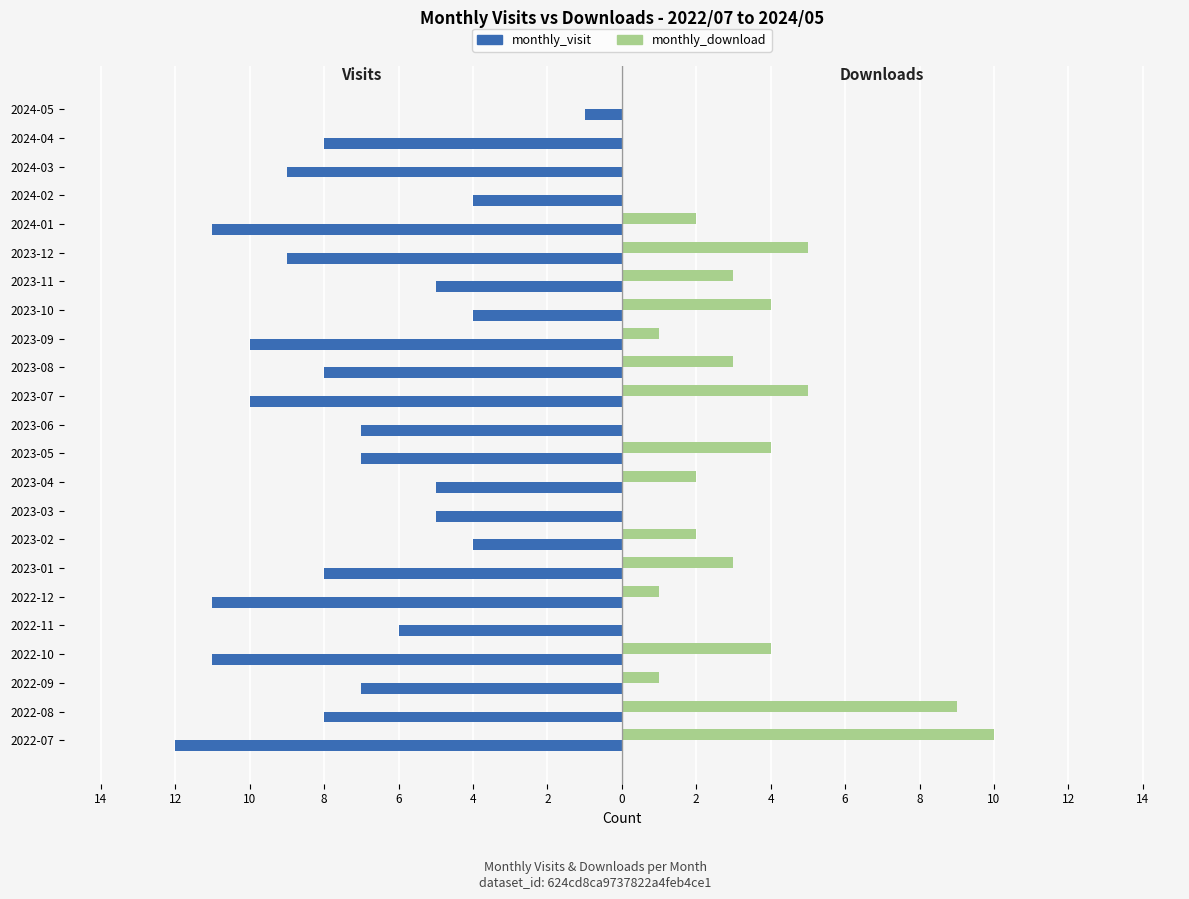

What are all the series names shown in the legend?

monthly_visit, monthly_download